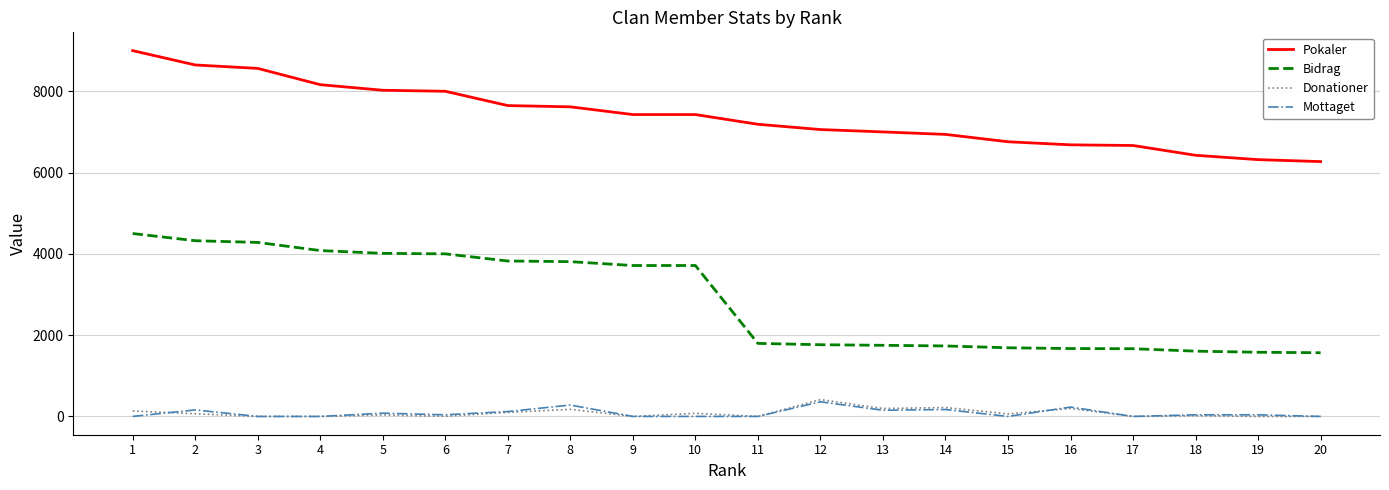

Does the chart display data point markers on the line(s)?

No